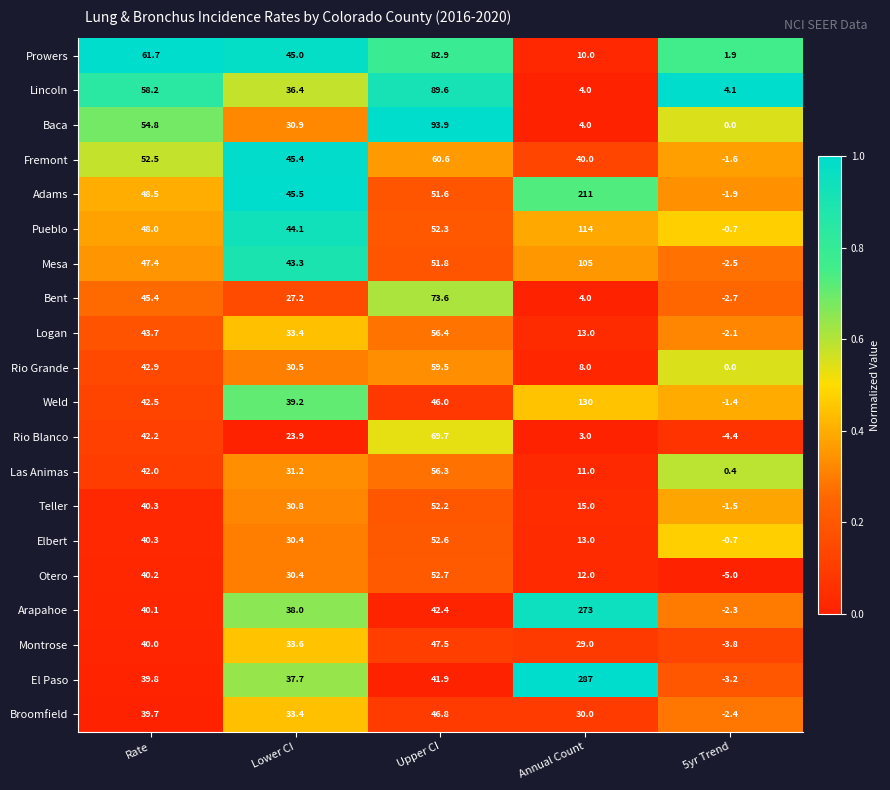

Where does the Bent series first go above 27?

Rate